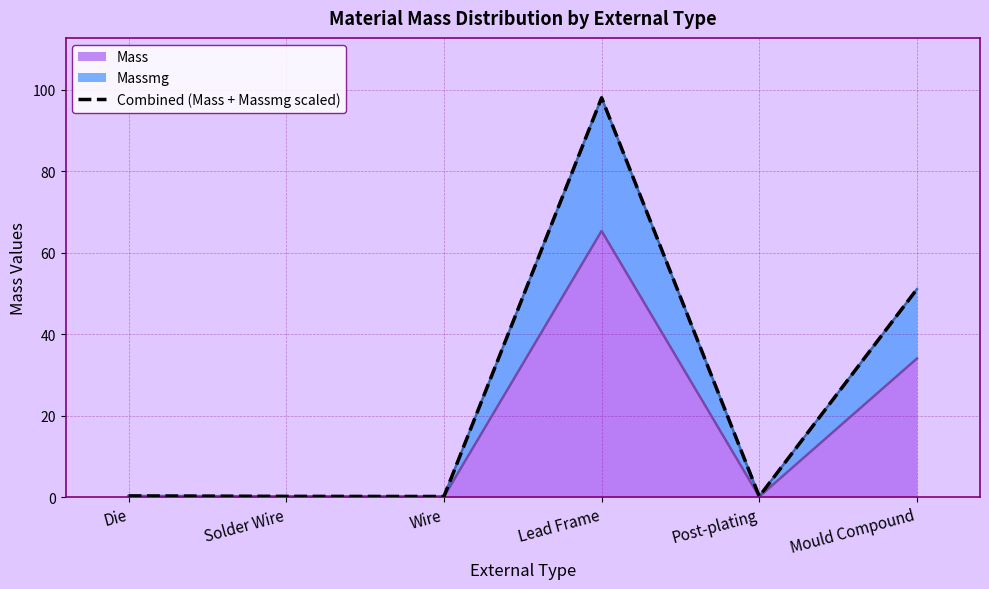

Where is Mass nearest to the value 32?

Mould Compound